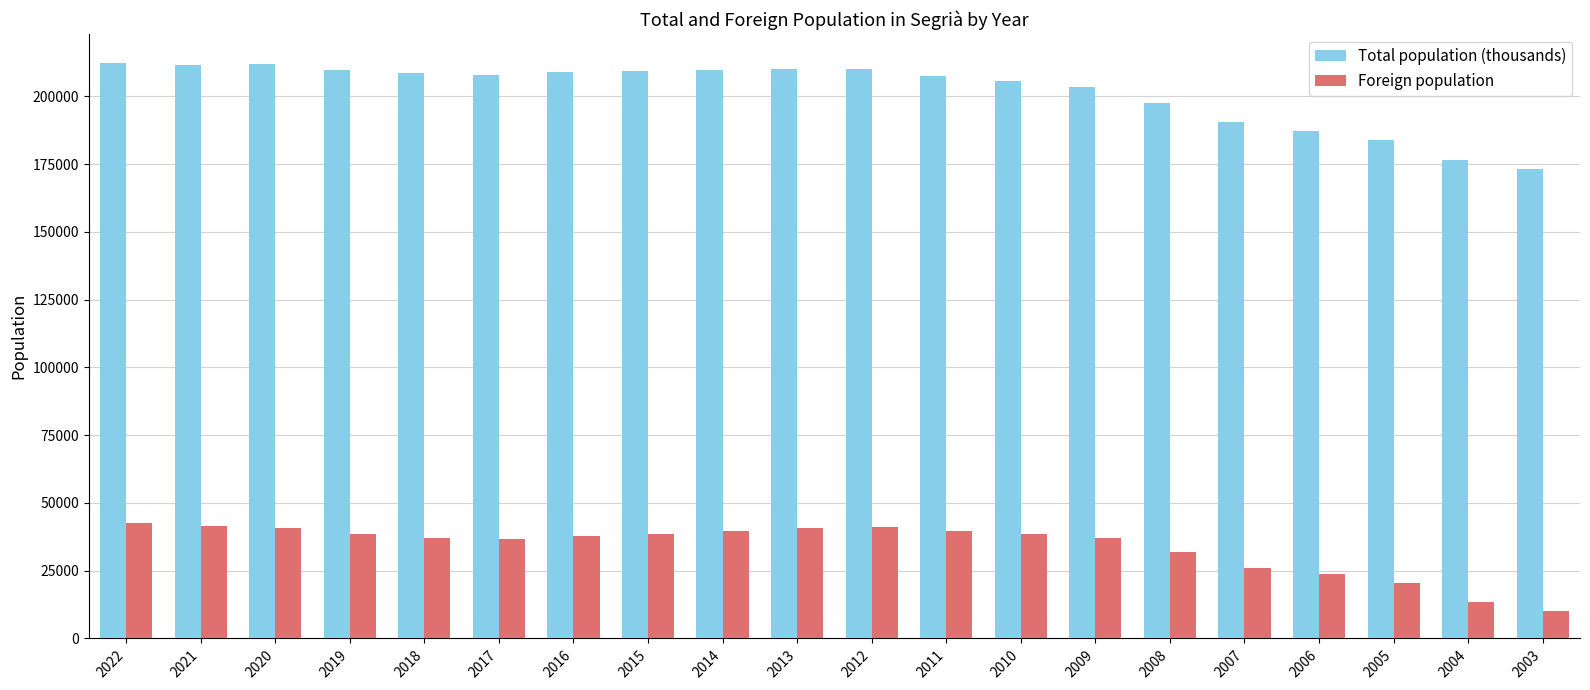

Where is Foreign population nearest to the value 26320?

2007